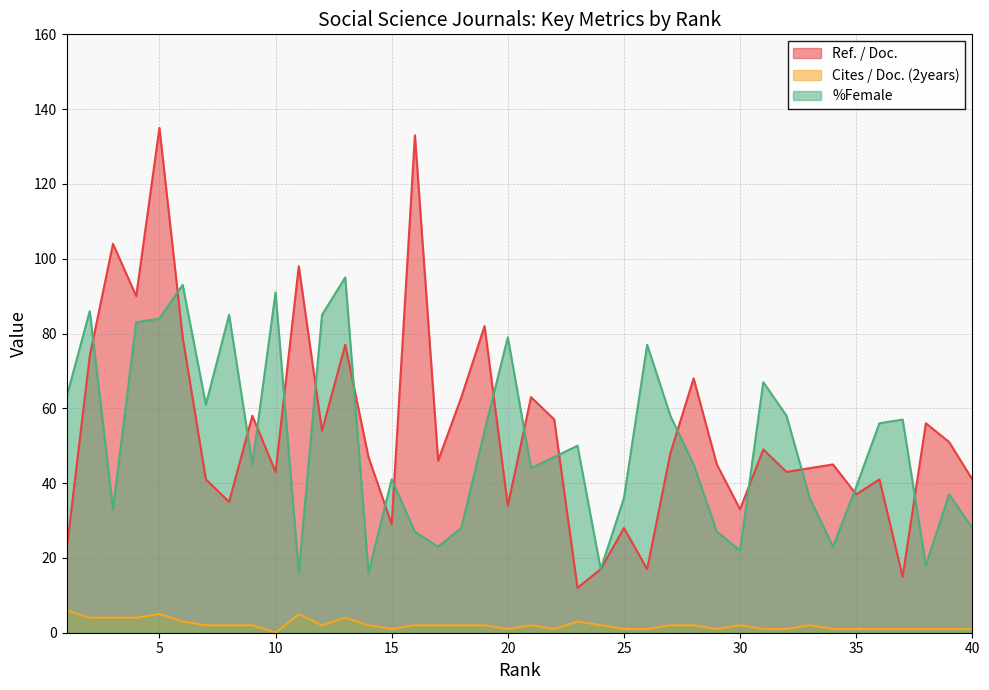

Rank the categories by Ref. / Doc. value from highest to lowest.

5, 16, 3, 11, 4, 19, 6, 13, 2, 28, 18, 21, 9, 22, 38, 12, 39, 31, 27, 14, 17, 29, 34, 33, 10, 32, 7, 36, 40, 35, 8, 20, 30, 15, 25, 1, 24, 26, 37, 23